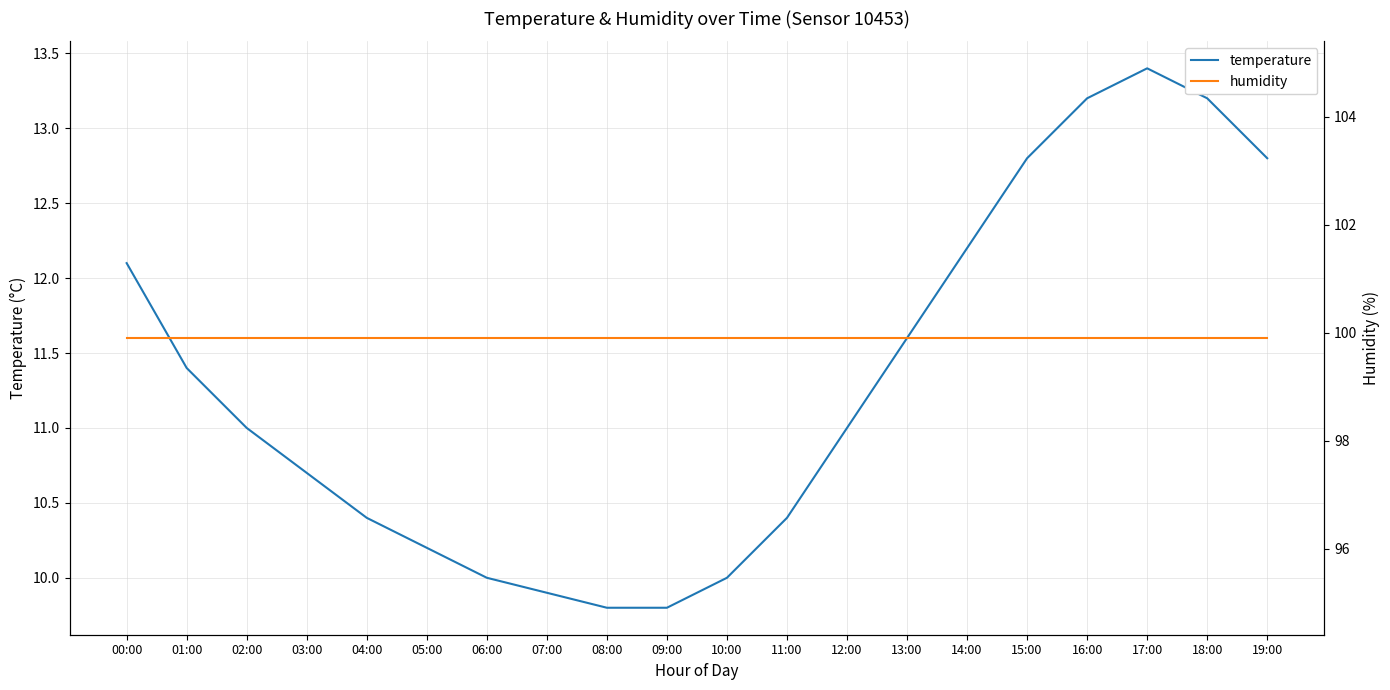

What is the average value of the humidity series?

99.9